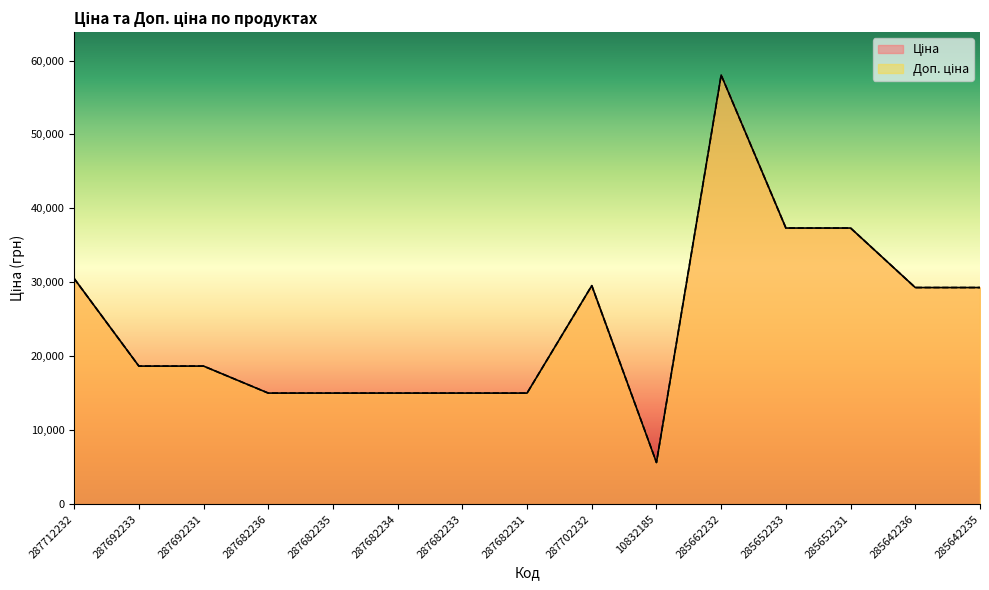

What position from the right is 287712232?

15